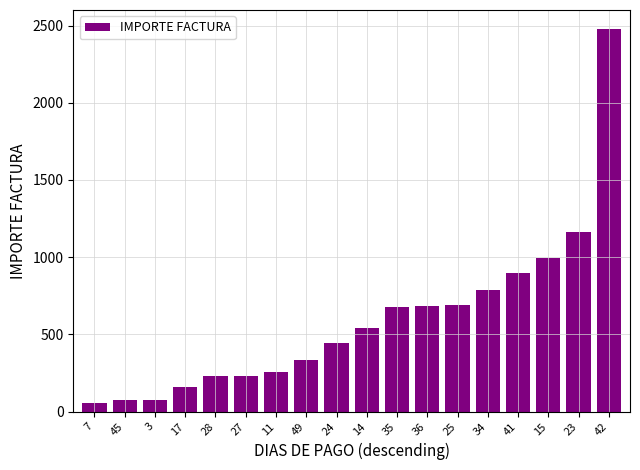

What is the greatest value displayed?

2477.2